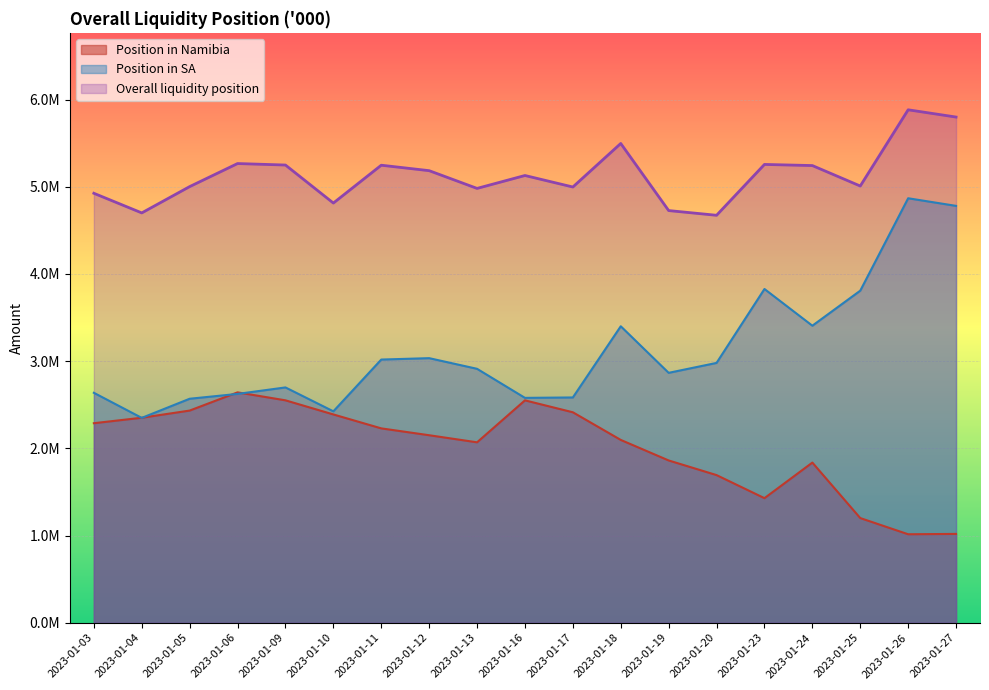

How many times do Position in Namibia and Position in SA cross each other?

4